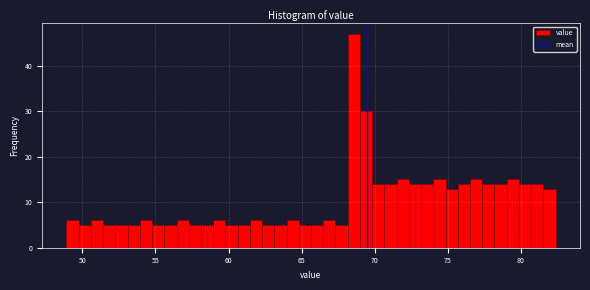

Read against the x-axis, roughly where is the centre of the tallest bar?

68.5